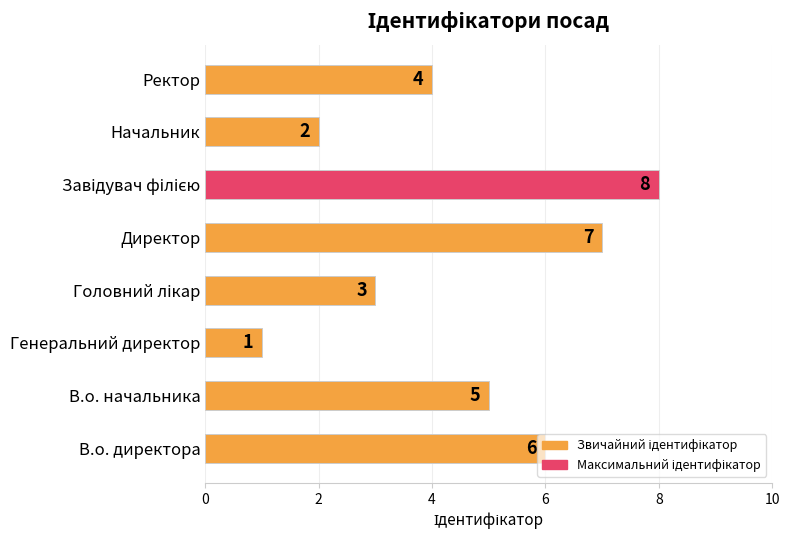

Approximately how many times larger is the value at Ректор compared to В.о. директора?

0.7